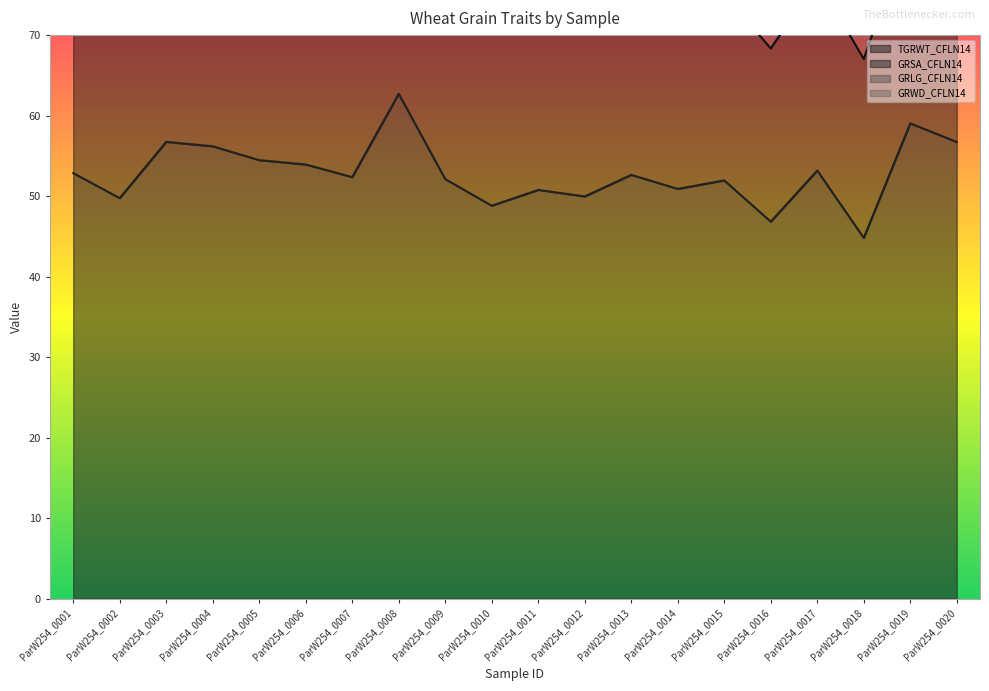

True or false: TGRWT_CFLN14 and GRLG_CFLN14 intersect in this chart.

False